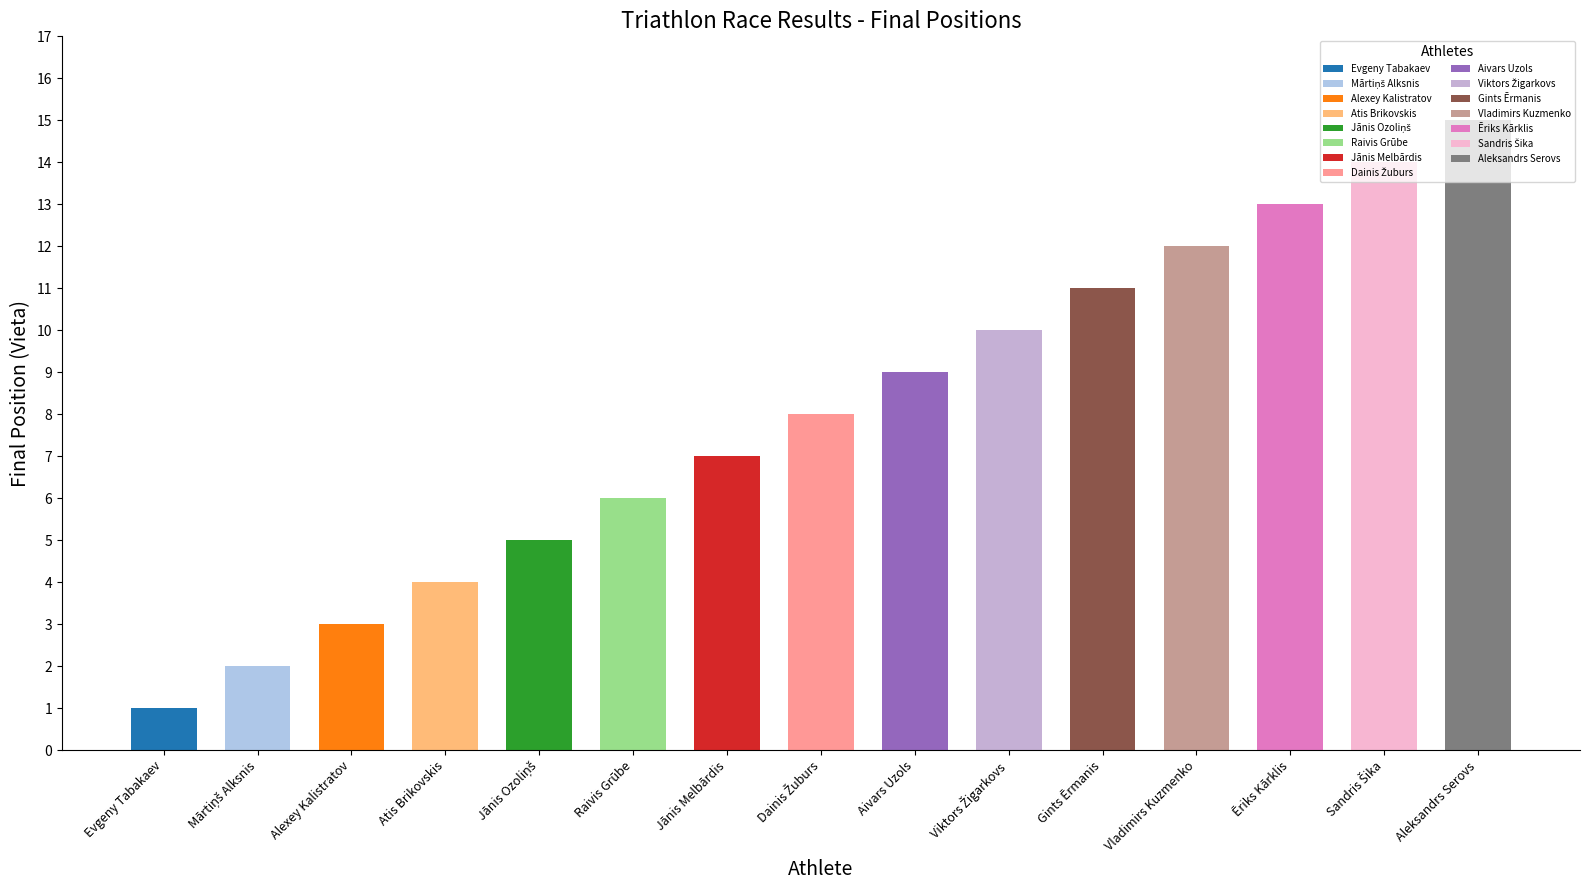

Reading left to right, extract all data points from this chart.

1	2	3	4	5	6	7	8	9	10	11	12	13	14	15